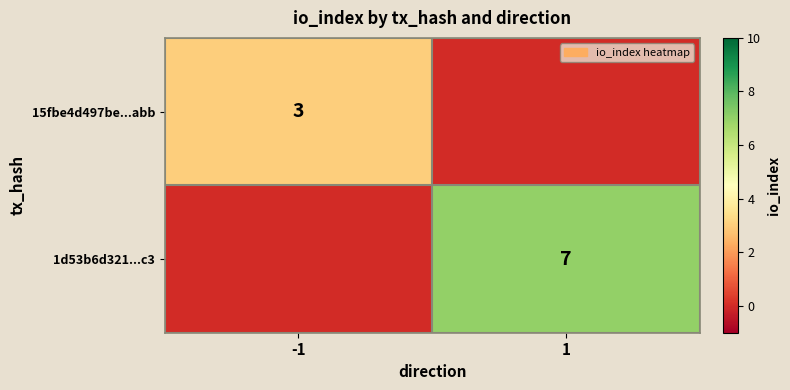

What is the difference between the highest and lowest values at 1?

7